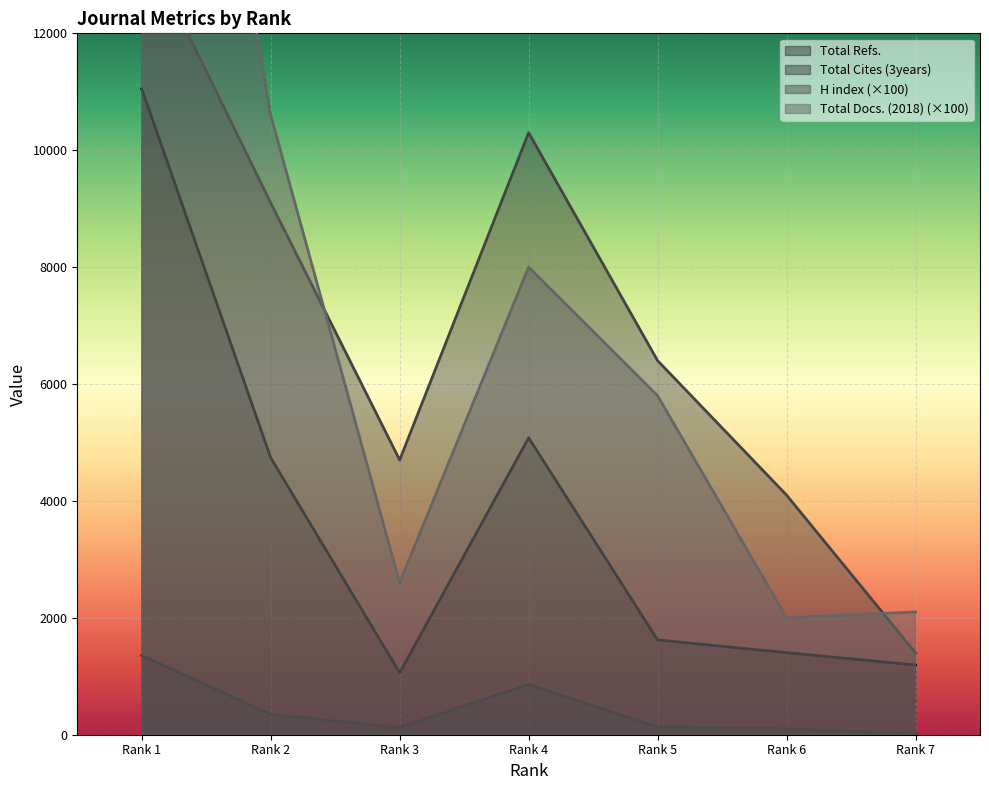

Which category has the highest value in the Total Refs. series?

Rank 1